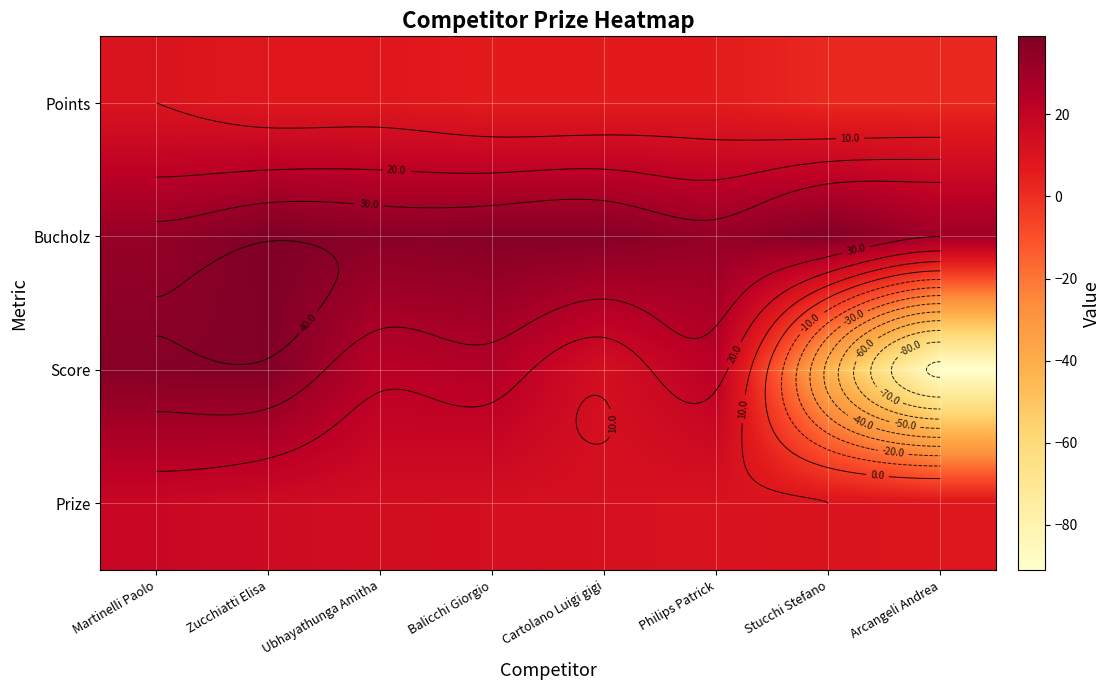

What is the spread (max minus min) of values at Balicchi Giorgio?

31